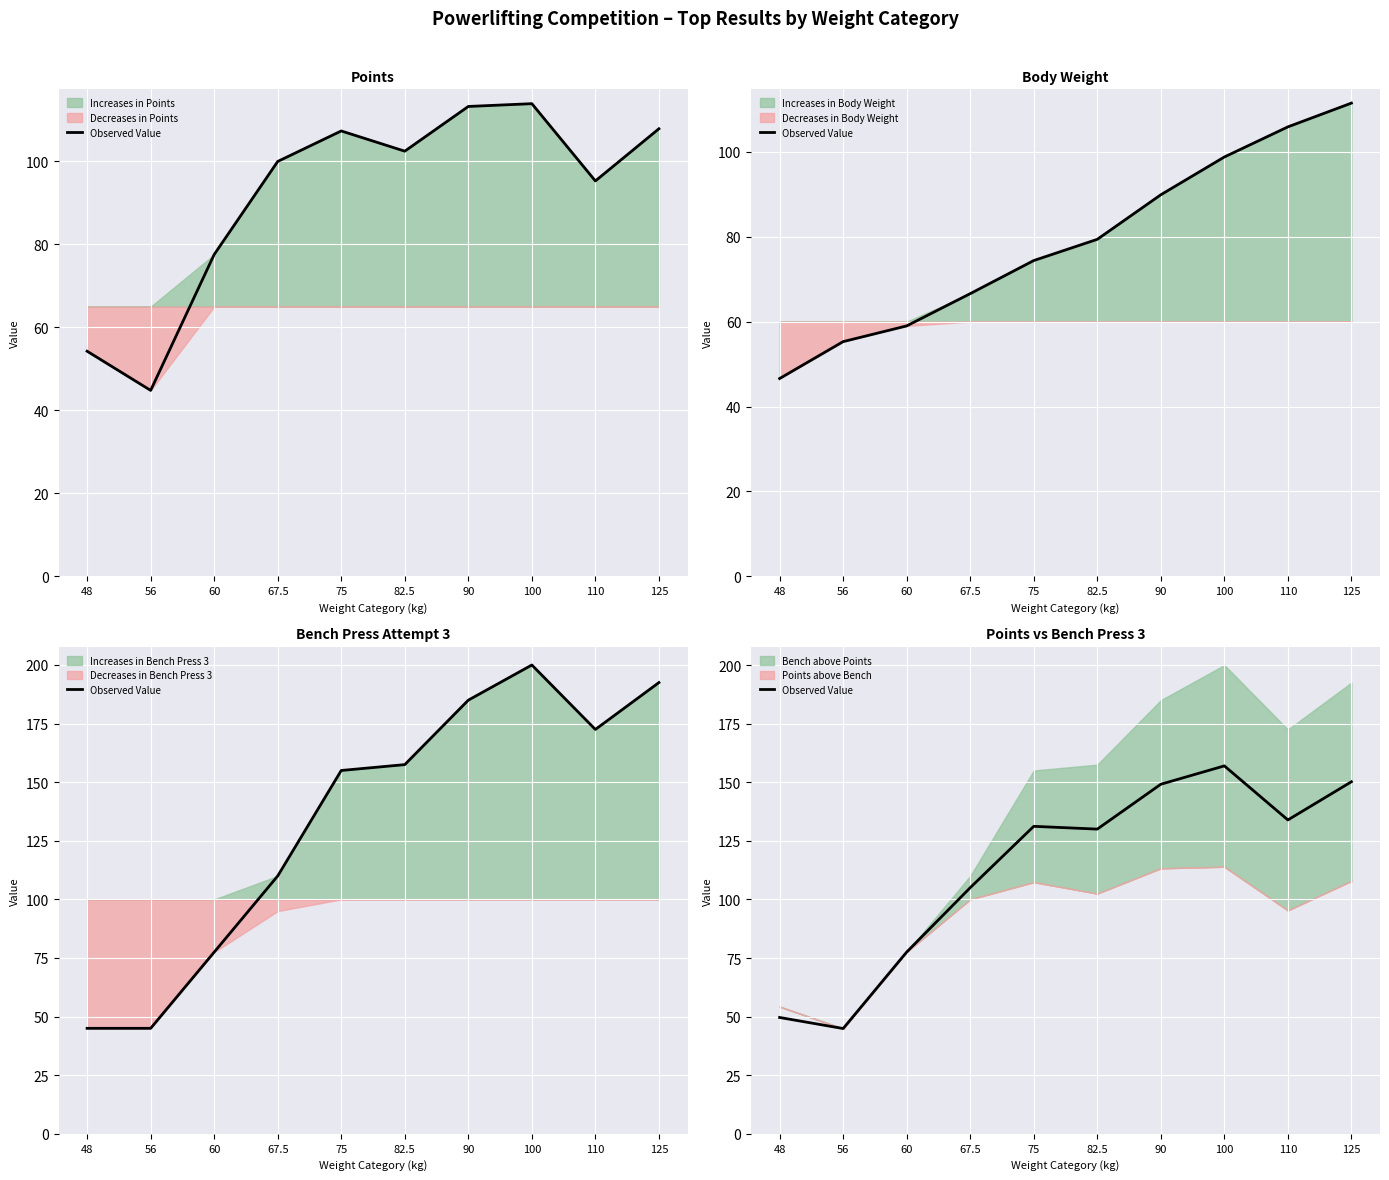

Which label corresponds to the smallest value in the chart?

56